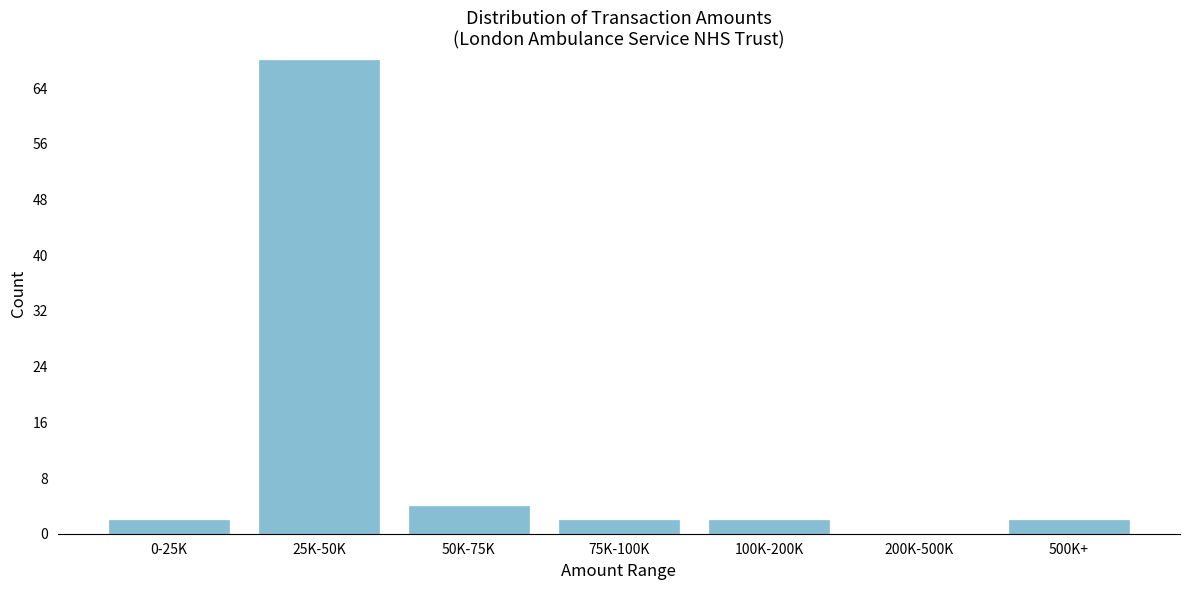

Reading right to left, extract all data points from this chart.

500K+=2	200K-500K=0	100K-200K=2	75K-100K=2	50K-75K=4	25K-50K=68	0-25K=2